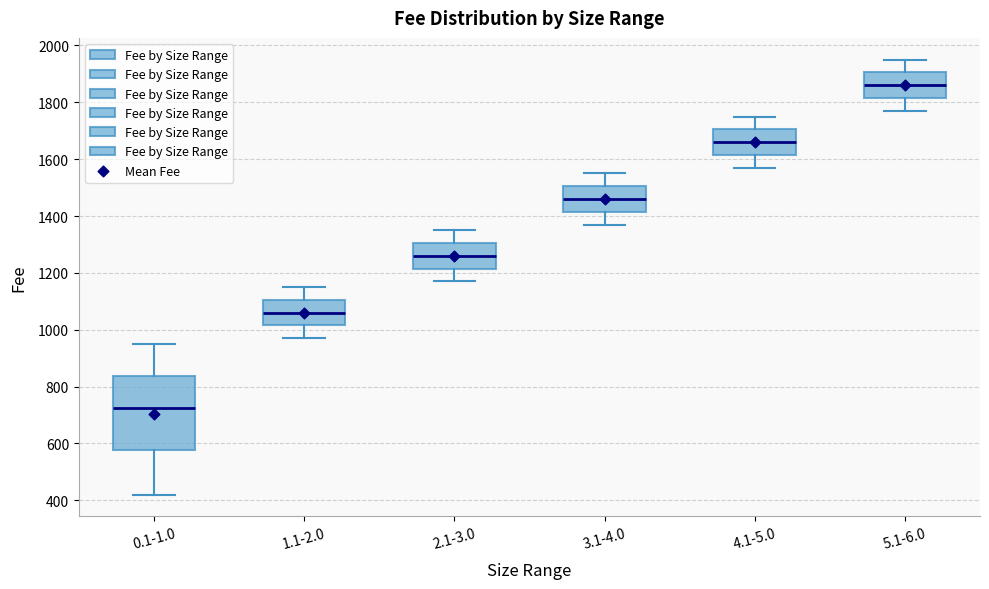

Reading left to right, transcribe this box plot: for each box, give where its median line is, the range the box spans, and where its two whiskers end, as read against the y-axis. The values are not printed on the chart, so give them approximately, as read against the axis.

0.1-1.0: median 720, box 580 to 840, whiskers 420 to 960
1.1-2.0: median 1060, box 1020 to 1100, whiskers 980 to 1160
2.1-3.0: median 1260, box 1220 to 1300, whiskers 1180 to 1360
3.1-4.0: median 1460, box 1420 to 1500, whiskers 1380 to 1560
4.1-5.0: median 1660, box 1620 to 1700, whiskers 1580 to 1760
5.1-6.0: median 1860, box 1820 to 1900, whiskers 1780 to 1960